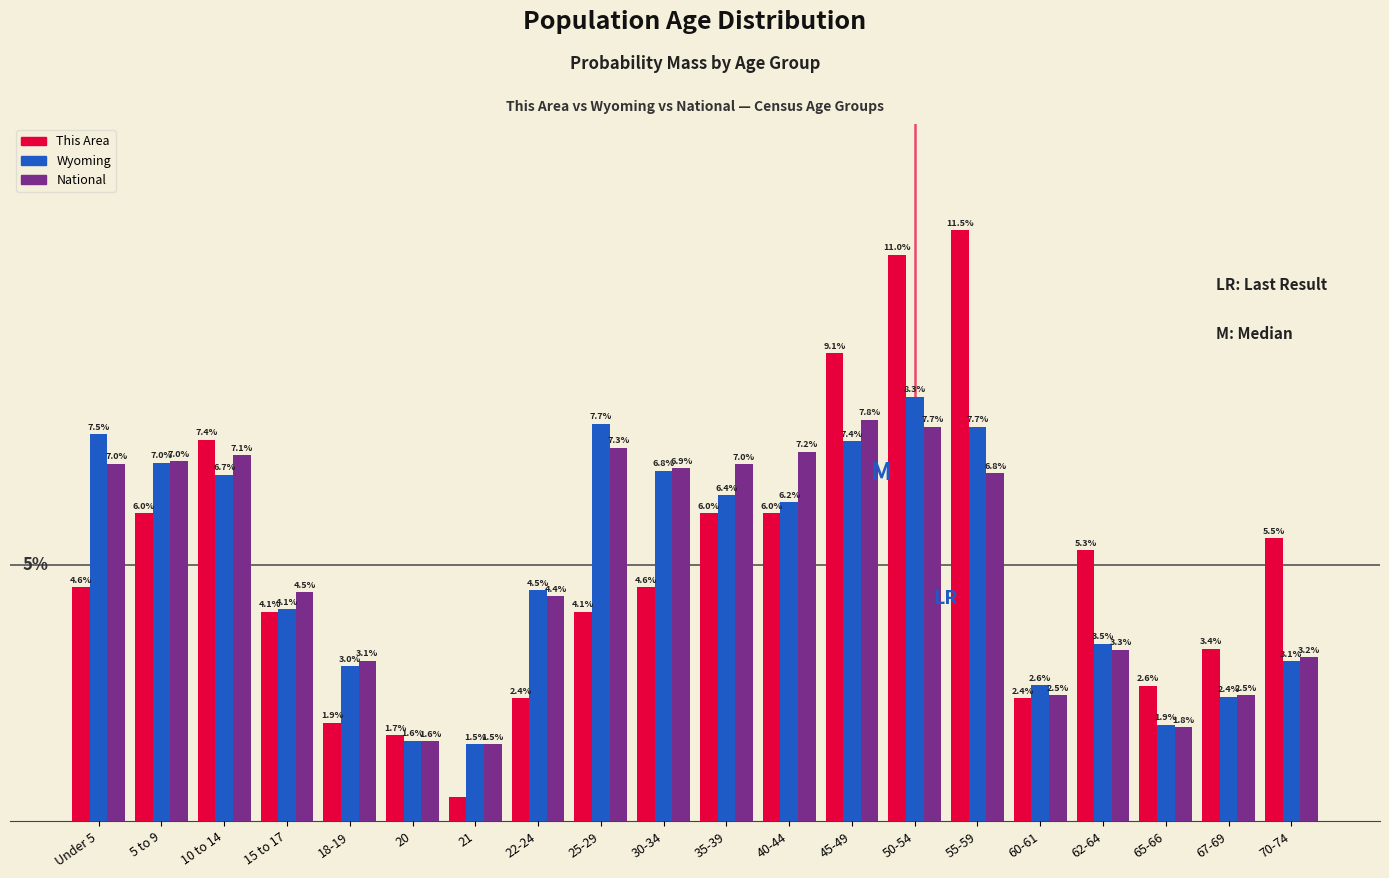

At which category is the sum across all series the highest?

50-54